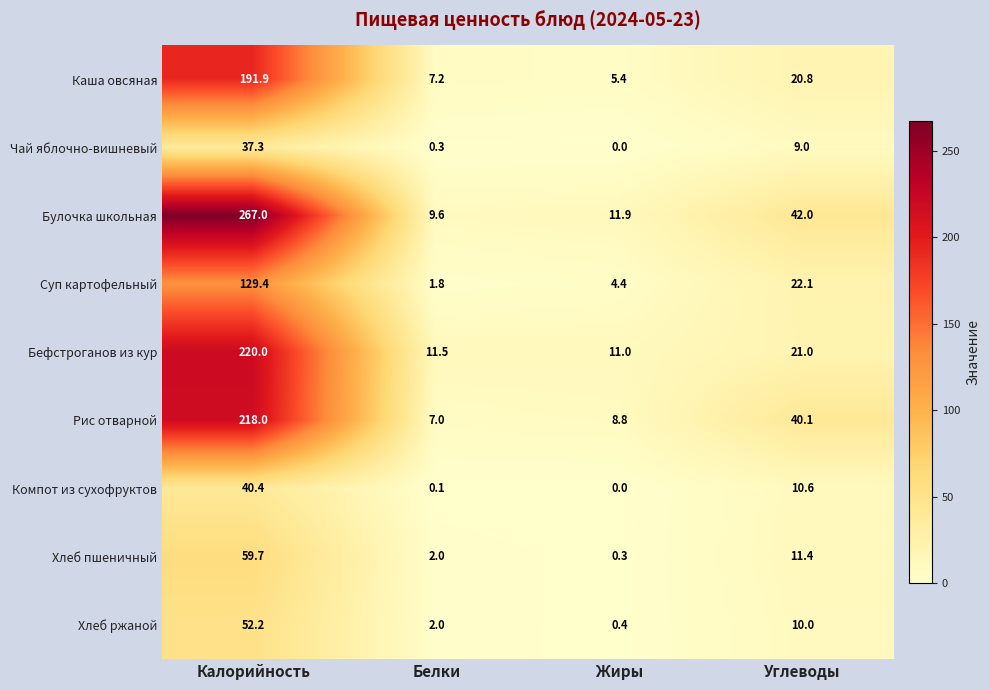

Count the number of data series in this chart.

9